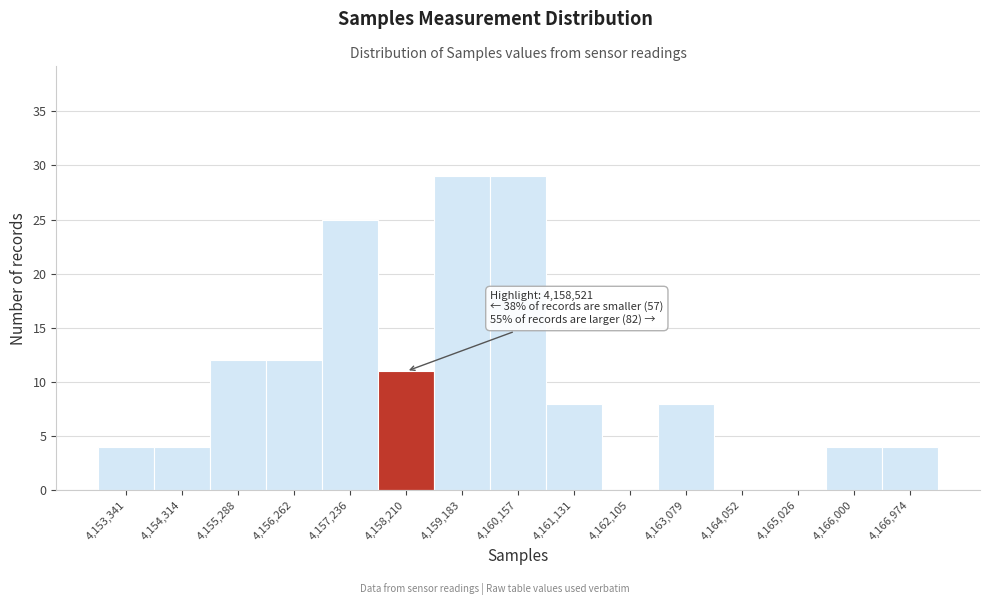

Reading left to right, extract all data points from this chart.

4,153,341=4	4,154,314=4	4,155,288=12	4,156,262=12	4,157,236=25	4,158,210=11	4,159,183=29	4,160,157=29	4,161,131=8	4,162,105=0	4,163,079=8	4,164,052=0	4,165,026=0	4,166,000=4	4,166,974=4